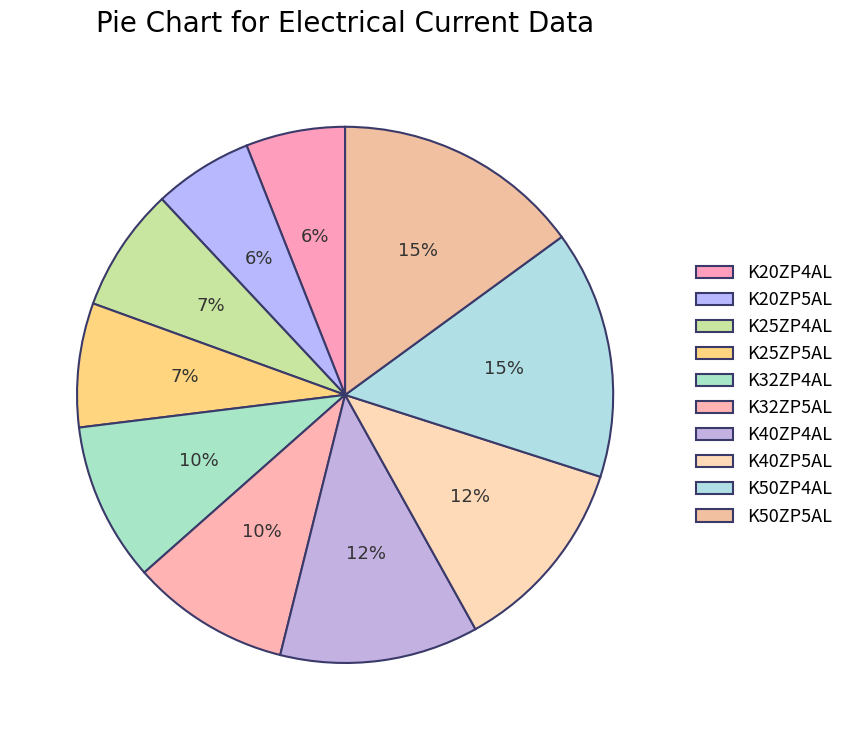

To the nearest percent, what is the difference between the K50ZP4AL and K20ZP4AL slice percentages?

9%